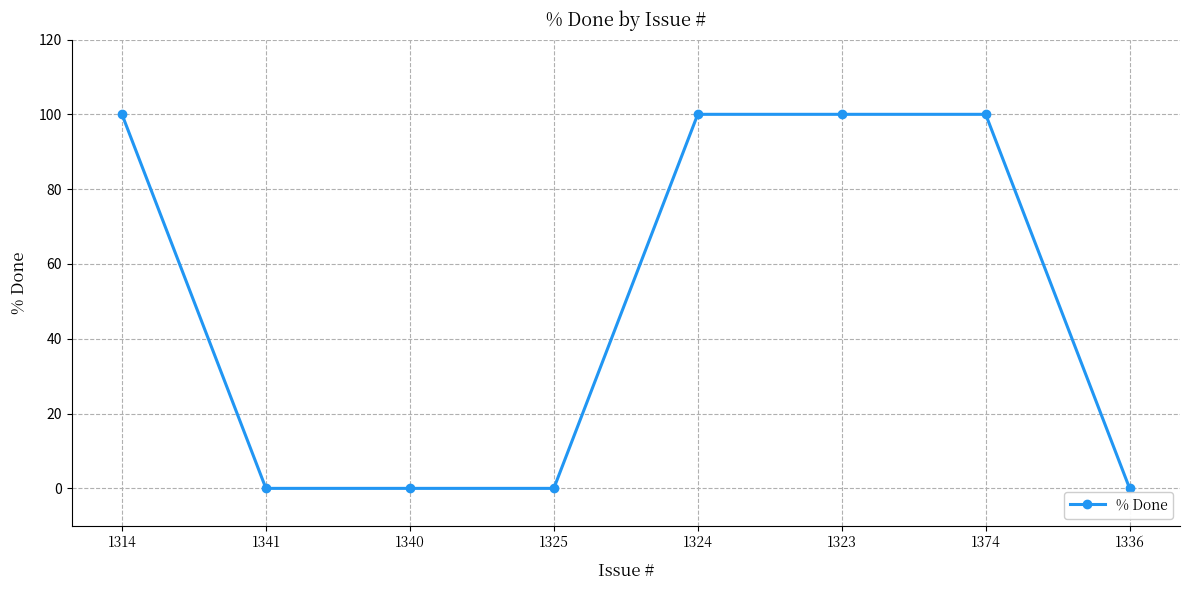

What is the maximum value shown in the chart?

100